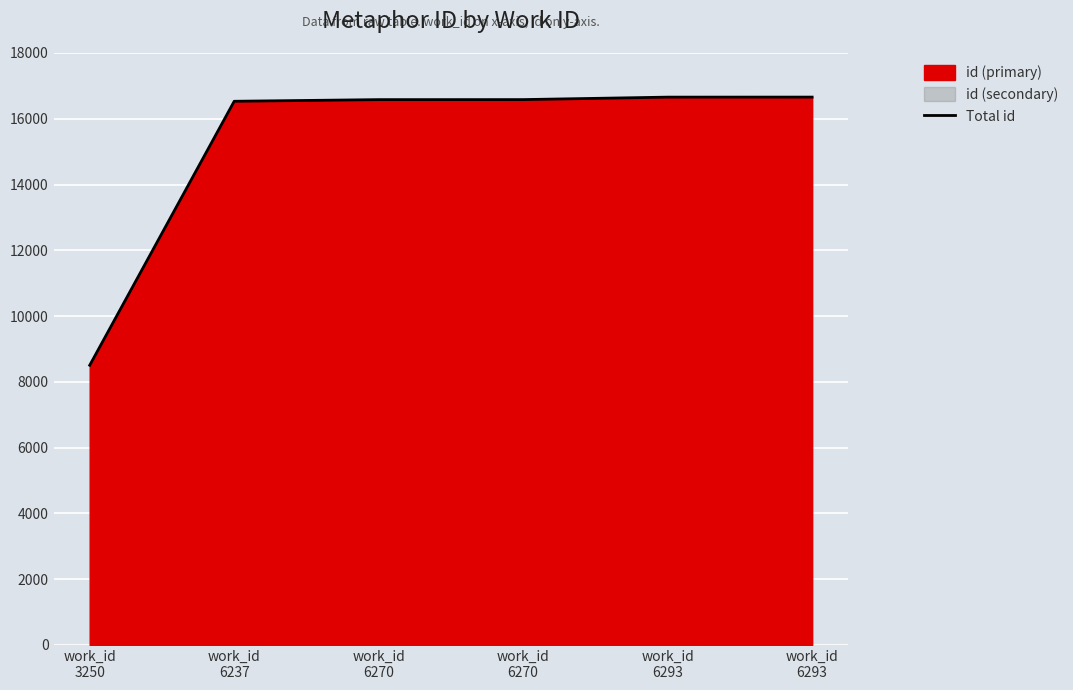

Which has a higher value, work_id
6270 or work_id
3250?

work_id
6270